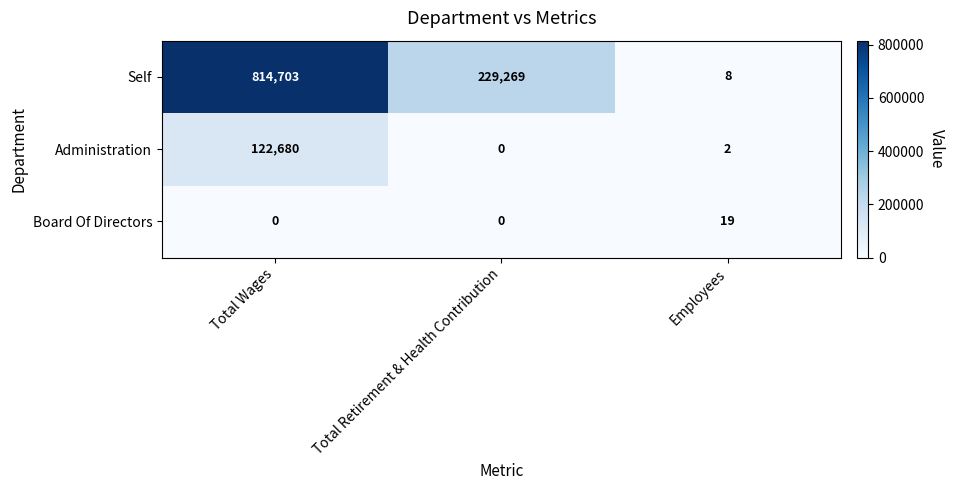

Which series changed the most between Total Retirement & Health Contribution and Employees?

Self